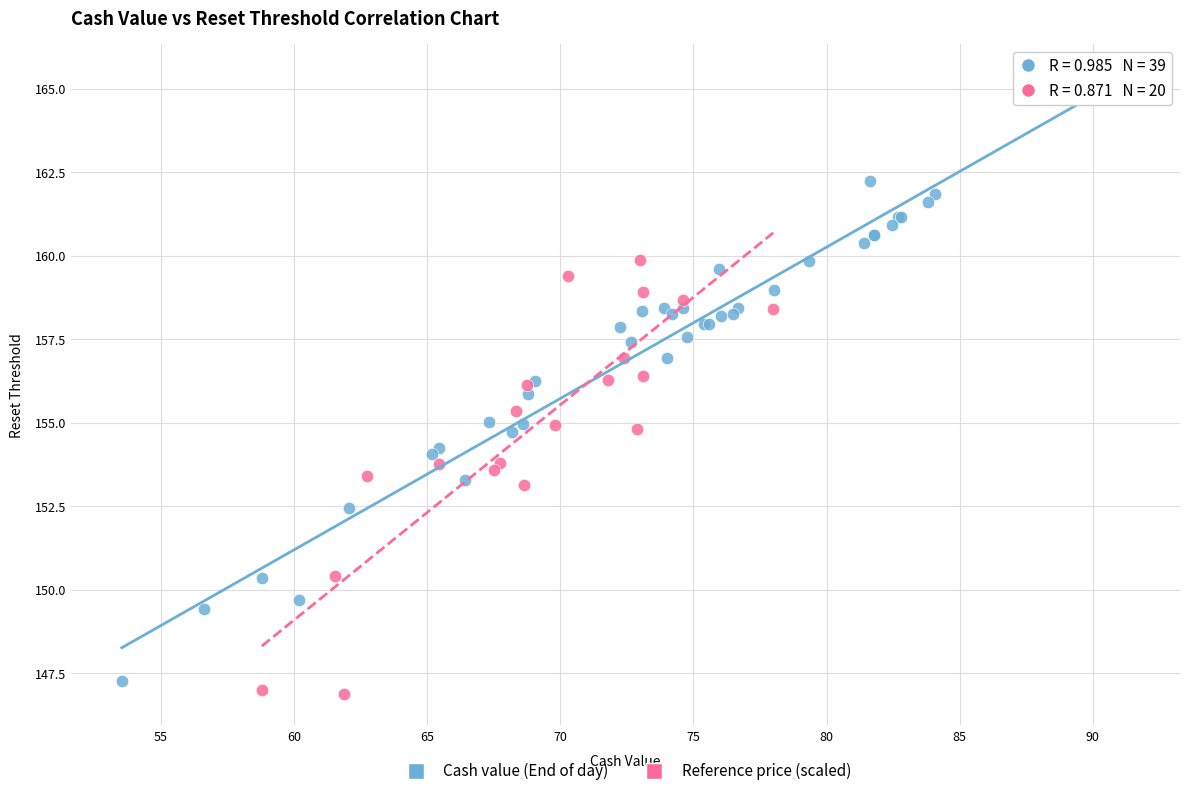

Which series has the largest Y range (max minus min)?

Cash value (End of day)